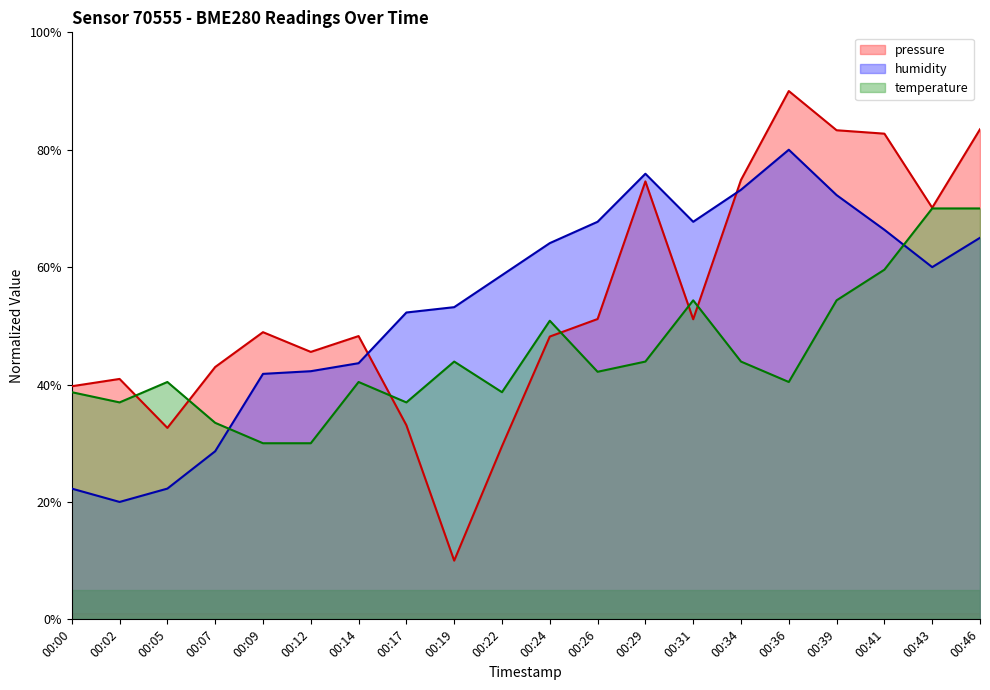

Rank the categories by temperature value from highest to lowest.

00:43, 00:46, 00:41, 00:31, 00:39, 00:24, 00:19, 00:29, 00:34, 00:26, 00:05, 00:14, 00:36, 00:00, 00:22, 00:02, 00:17, 00:07, 00:09, 00:12